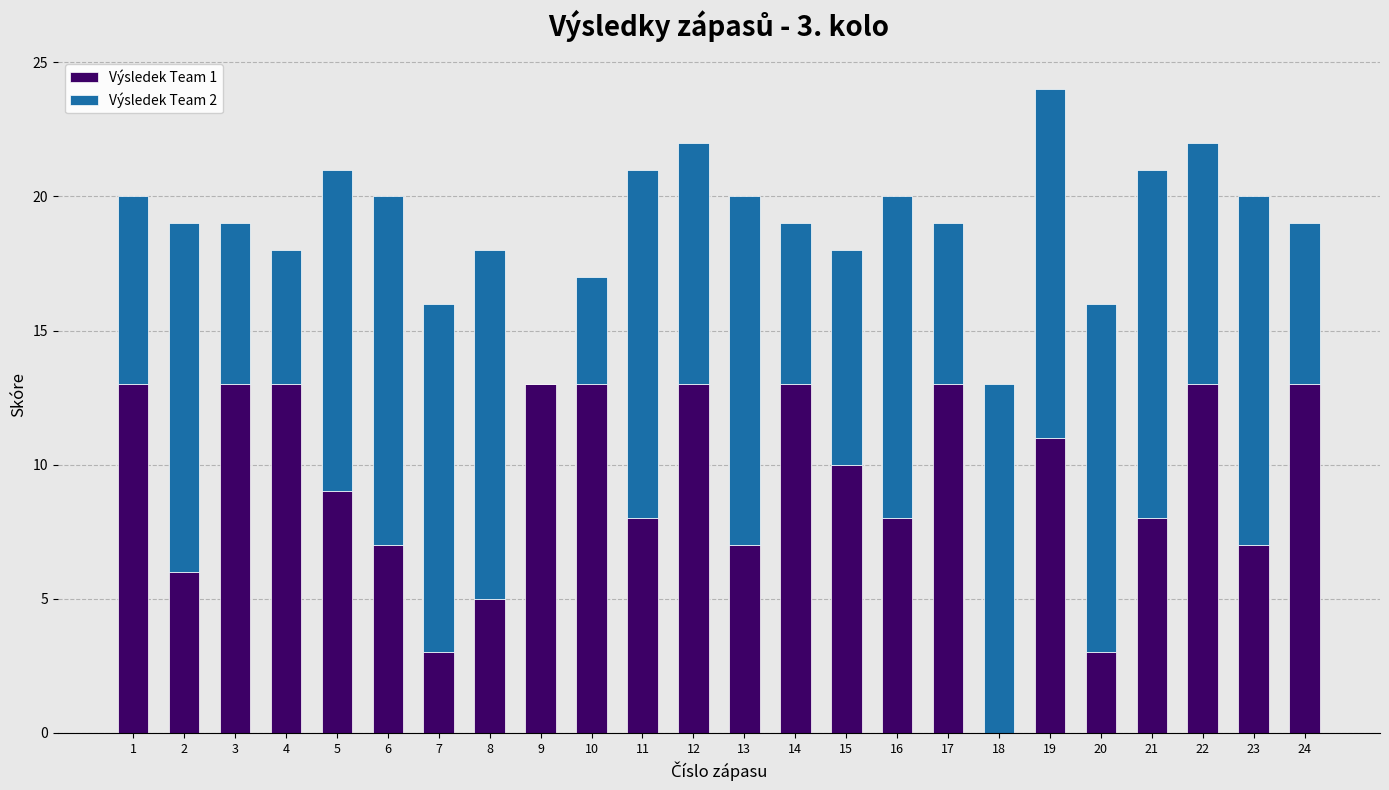

Is it true that Výsledek Team 1 equals 5 at 16?

False